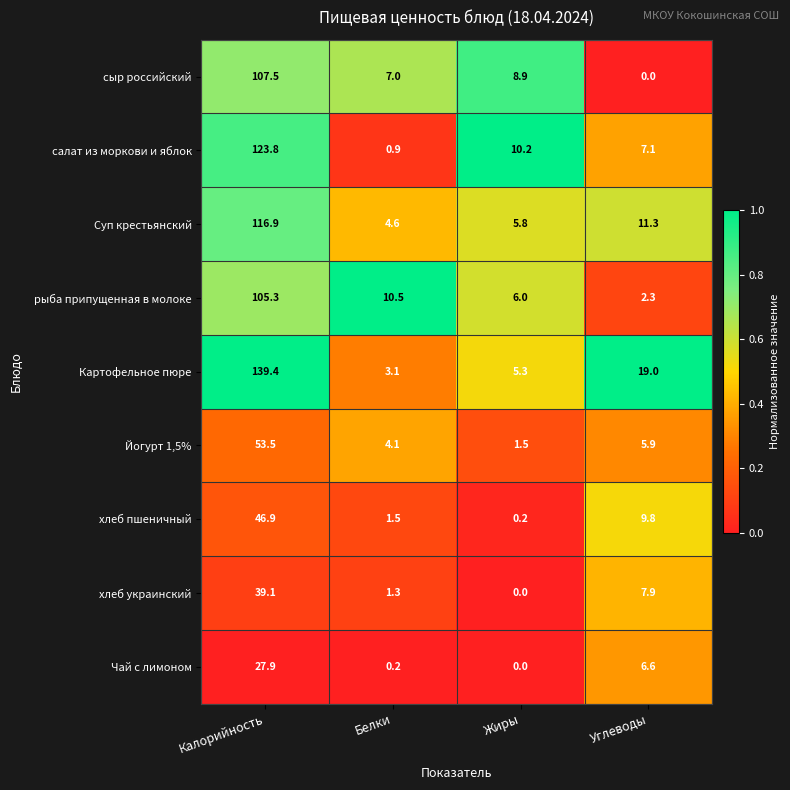

Is it true that Чай с лимоном equals 9.5 at Углеводы?

False